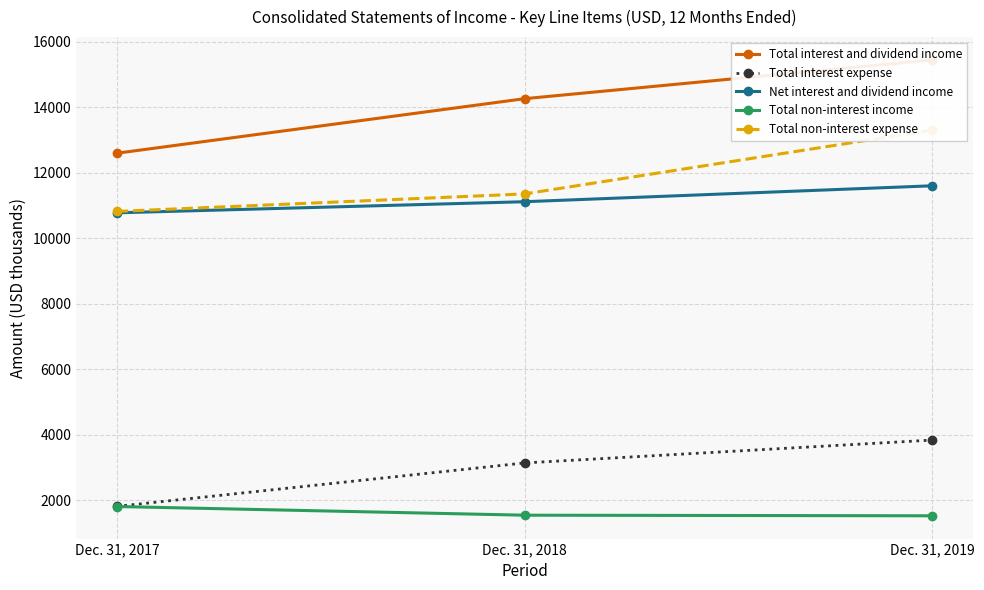

What is the difference between the maximum and minimum values in the Total non-interest income series?

283